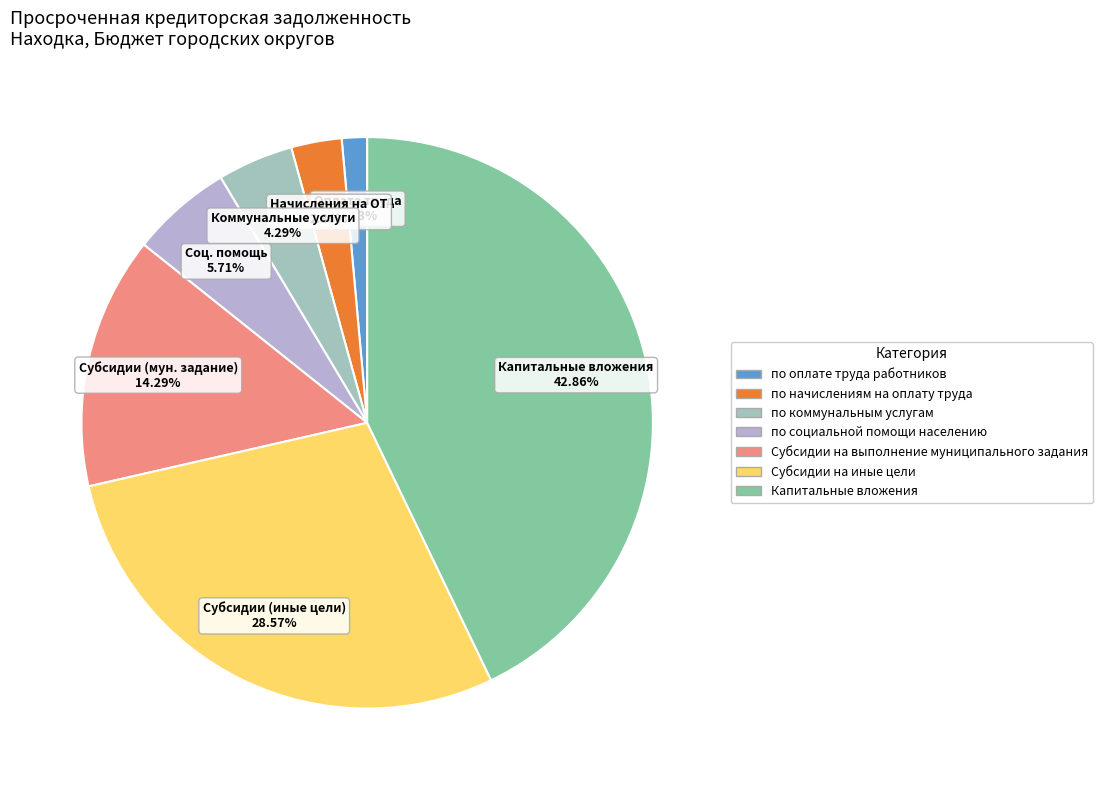

What is the change in value from по социальной помощи населению to Капитальные вложения?

+26